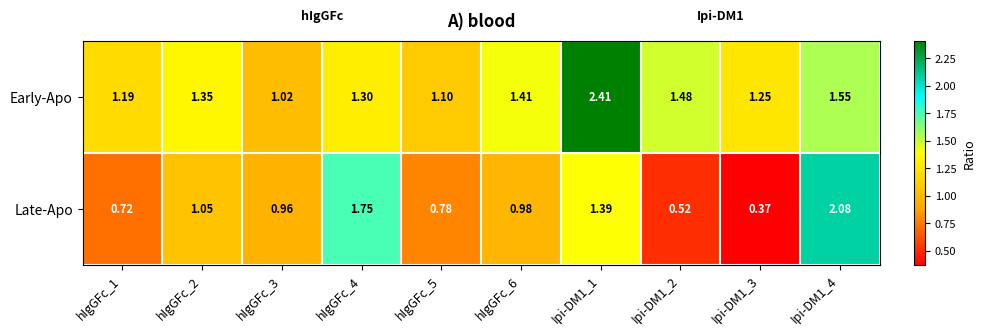

How many distinct data groups are displayed?

2